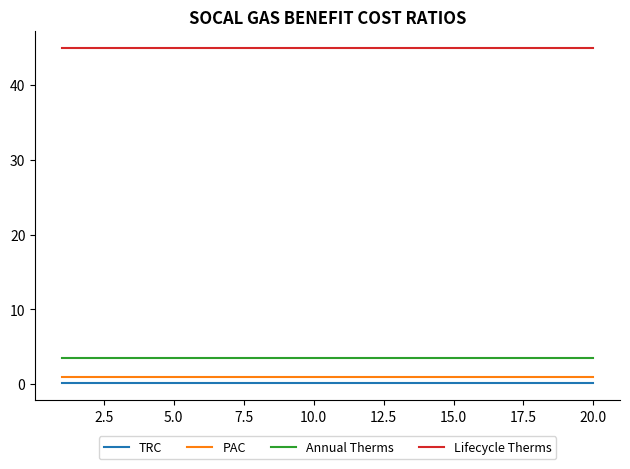

True or false: PAC and Annual Therms cross at least once.

False